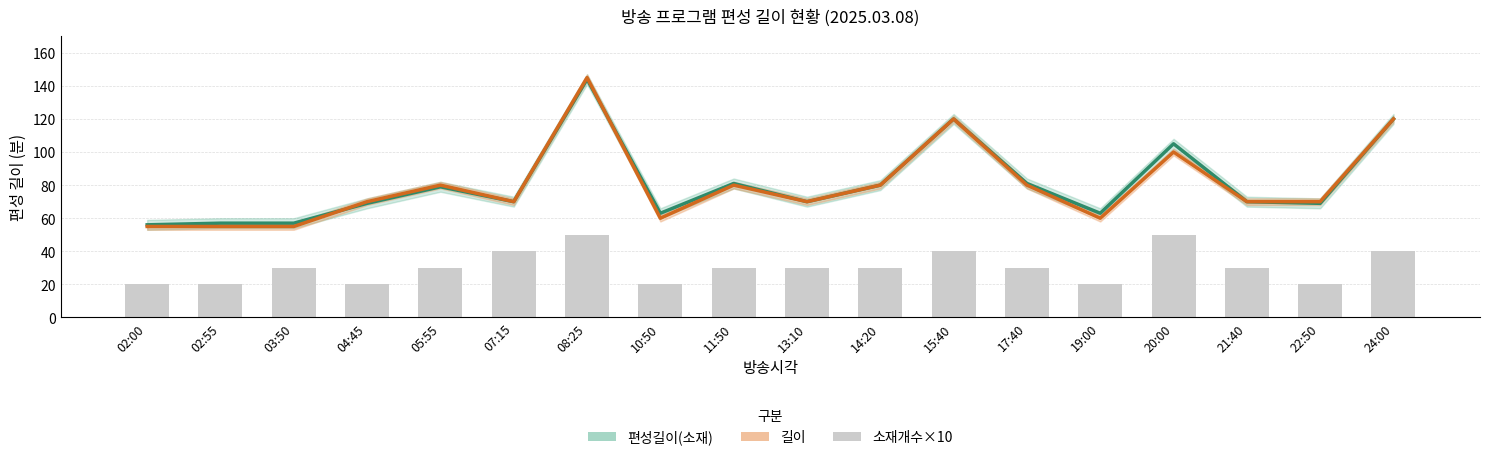

At which category does the chart reach its minimum across all series?

02:00